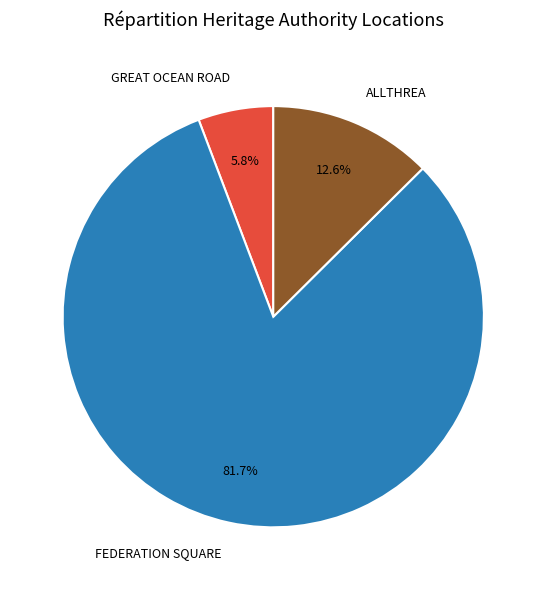

Is there any slice that represents more than half of the pie?

Yes